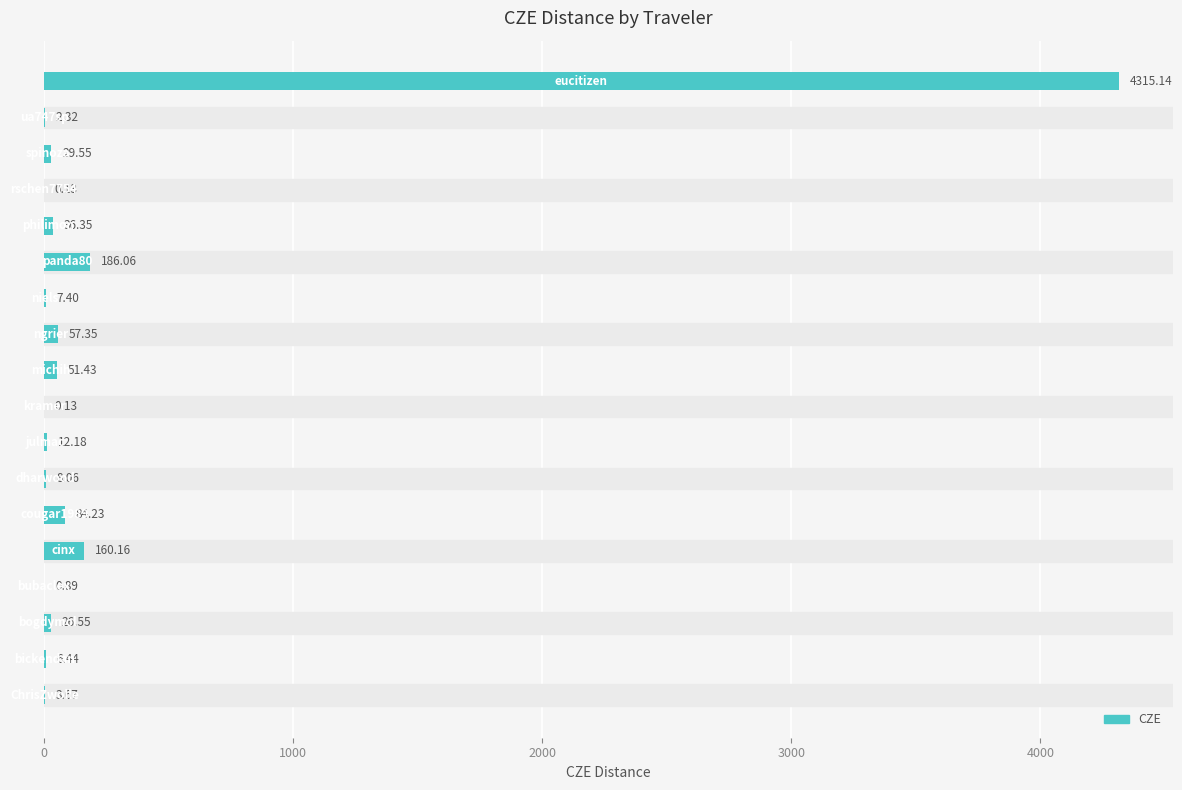

Count the number of values greater than 26.

9